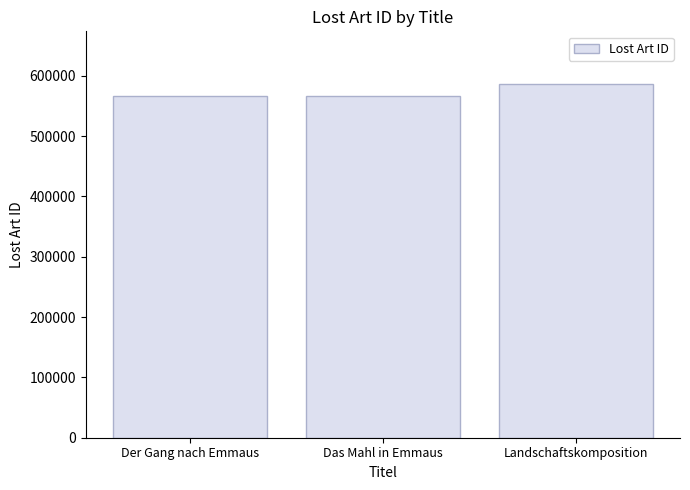

What value does the data have at Das Mahl in Emmaus?

565764